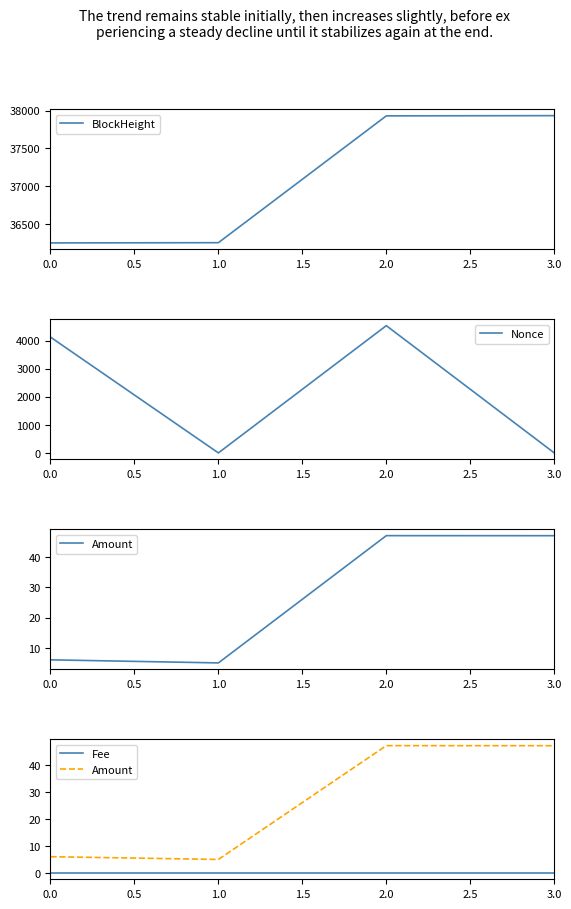

True or false: Nonce has a value of 4123.0 at 0.0.

True